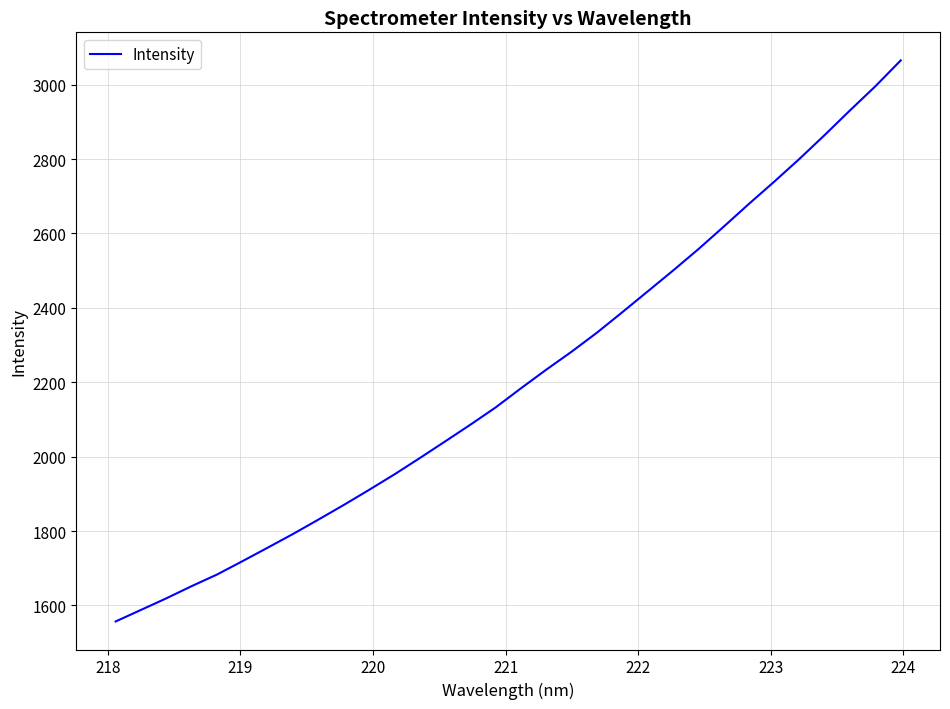

What is the minimum value shown in the chart?

1556.9